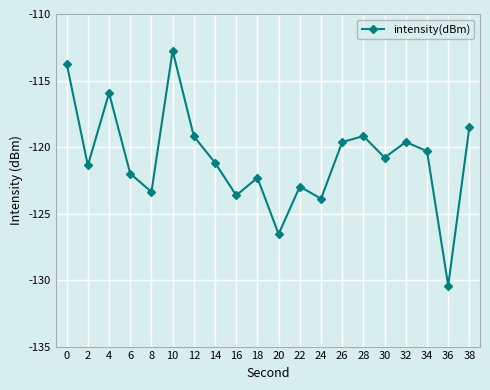

What is the minimum value shown in the chart?

-130.4